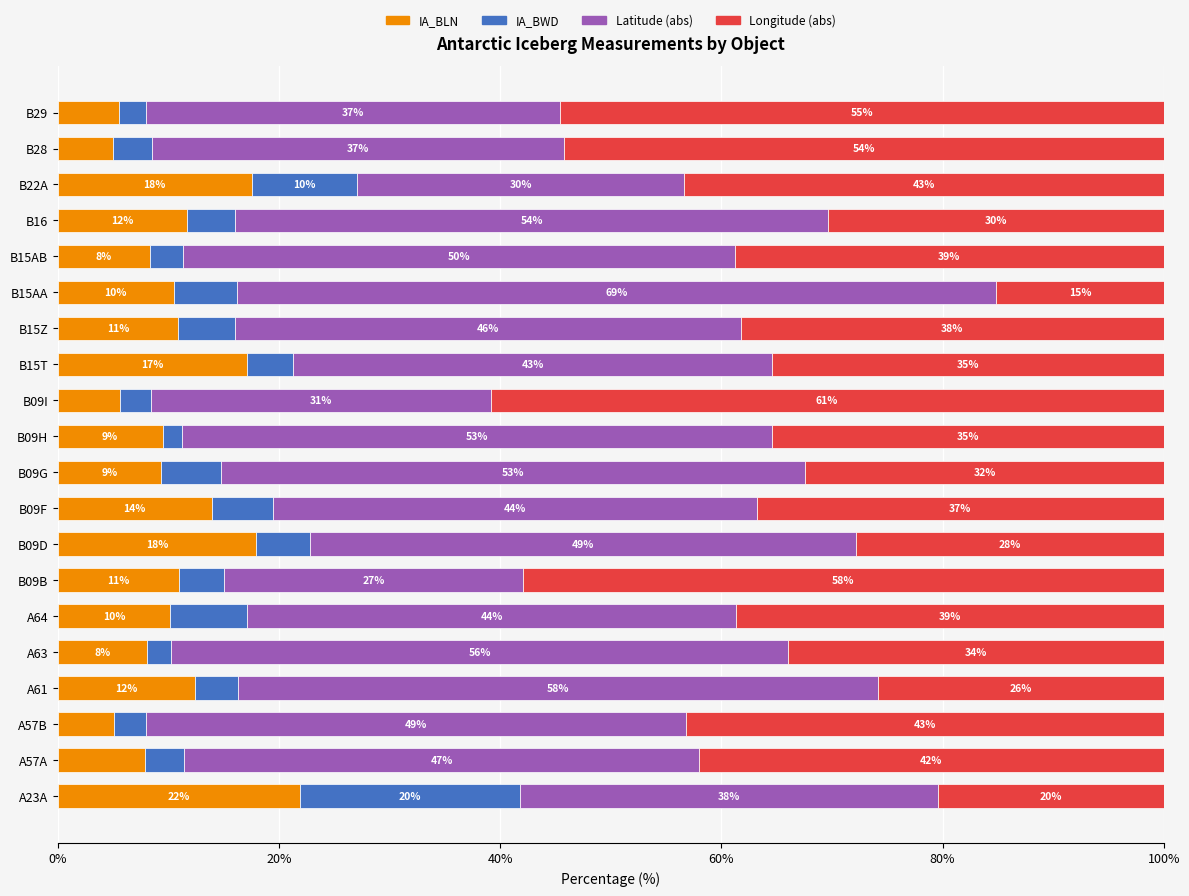

At how many categories does at least one series exceed 39?

19